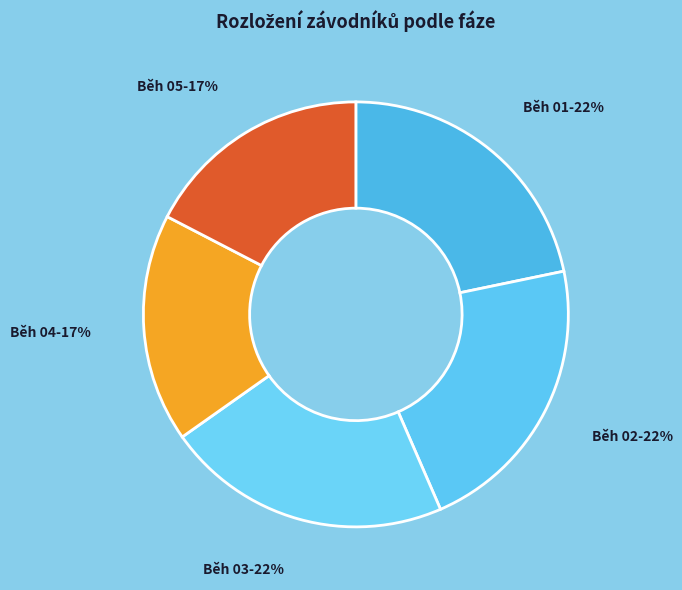

Do Běh 01 and Běh 03 together represent more than half of the pie?

No